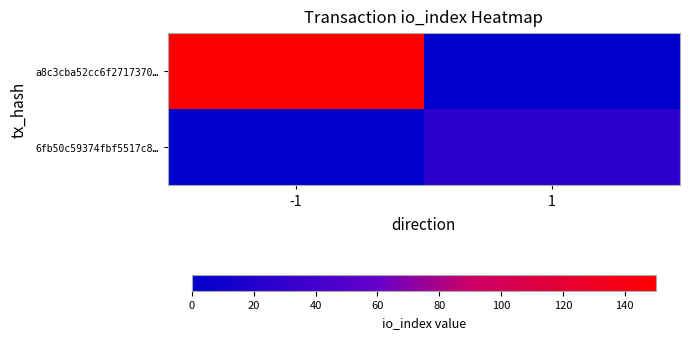

Reading left to right, what are all the values shown in this chart?

a8c3cba52cc6f2717370…: -1=150	1=0
6fb50c59374fbf5517c8…: -1=0	1=26